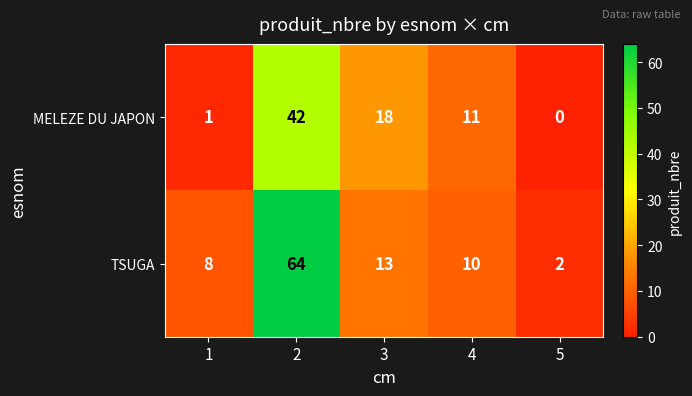

Reading left to right, list all the values displayed in this chart.

MELEZE DU JAPON: 1	42	18	11	0
TSUGA: 8	64	13	10	2